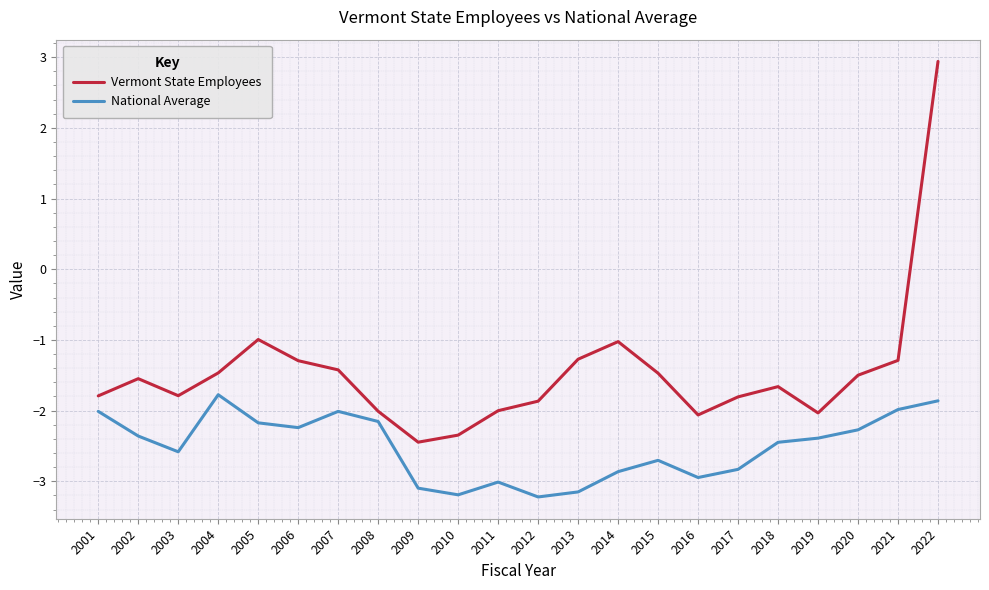

Reading right to left, list all the values displayed in this chart.

Vermont State Employees: 2022=2.9	2021=-1.3	2020=-1.5	2019=-2.0	2018=-1.7	2017=-1.8	2016=-2.1	2015=-1.5	2014=-1.0	2013=-1.3	2012=-1.9	2011=-2.0	2010=-2.3	2009=-2.4	2008=-2.0	2007=-1.4	2006=-1.3	2005=-1.0	2004=-1.5	2003=-1.8	2002=-1.5	2001=-1.8
National Average: 2022=-1.9	2021=-2.0	2020=-2.3	2019=-2.4	2018=-2.4	2017=-2.8	2016=-2.9	2015=-2.7	2014=-2.9	2013=-3.1	2012=-3.2	2011=-3.0	2010=-3.2	2009=-3.1	2008=-2.2	2007=-2.0	2006=-2.2	2005=-2.2	2004=-1.8	2003=-2.6	2002=-2.4	2001=-2.0